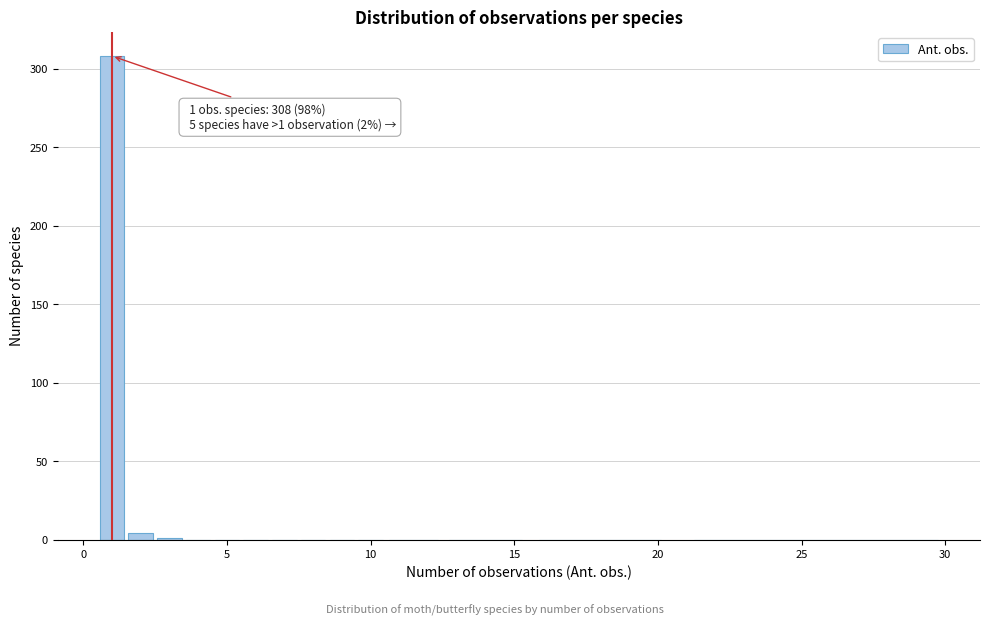

Read against the x-axis, roughly where is the centre of the tallest bar?

1.0